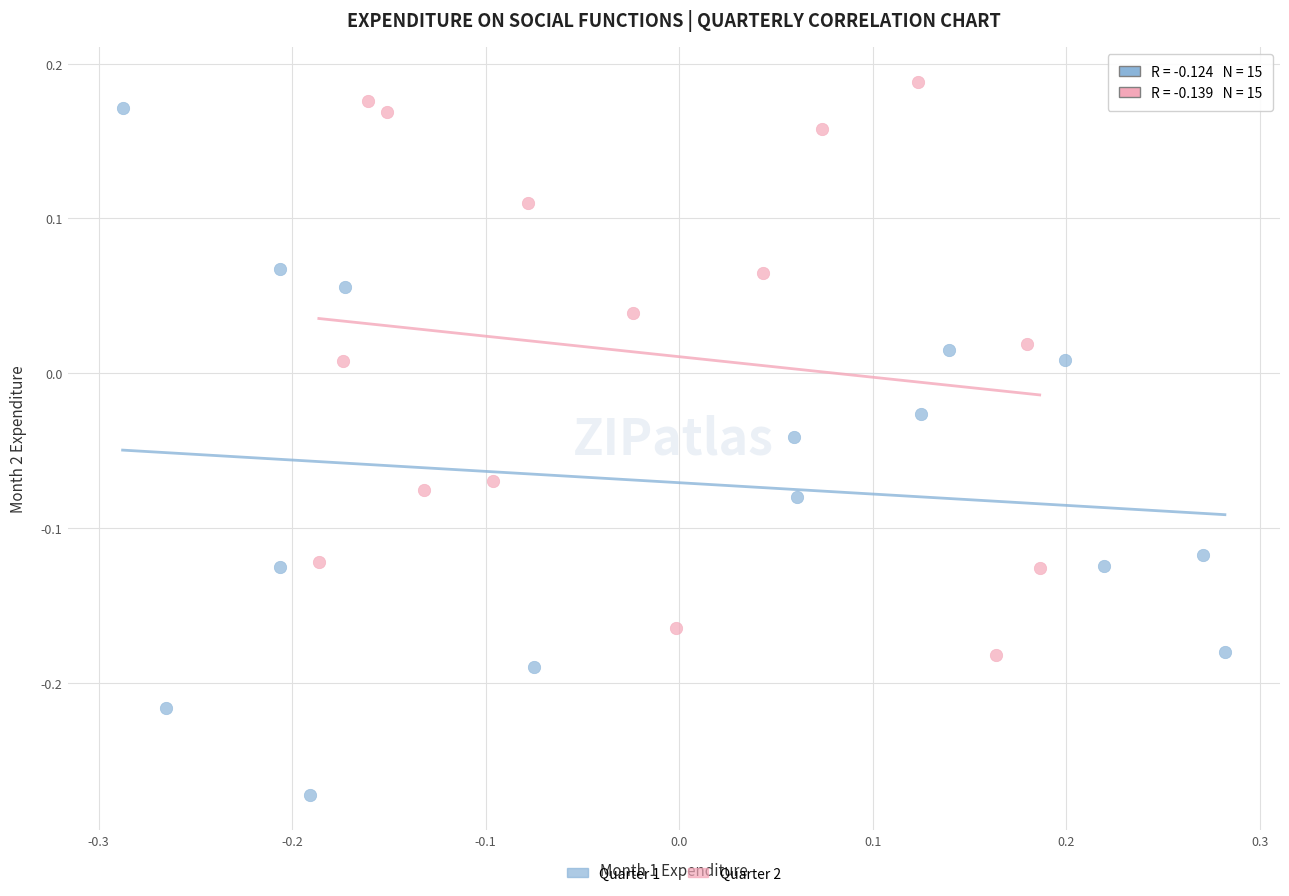

Which series has the widest spread of Y values?

Quarter 1